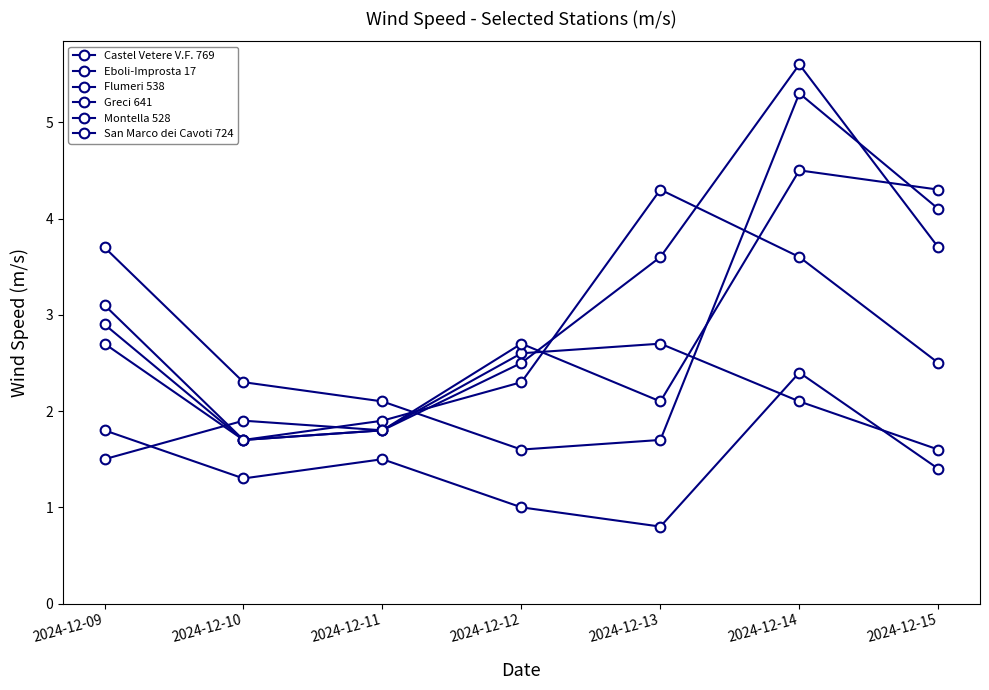

What is the minimum value for Eboli-Improsta 17?

1.5